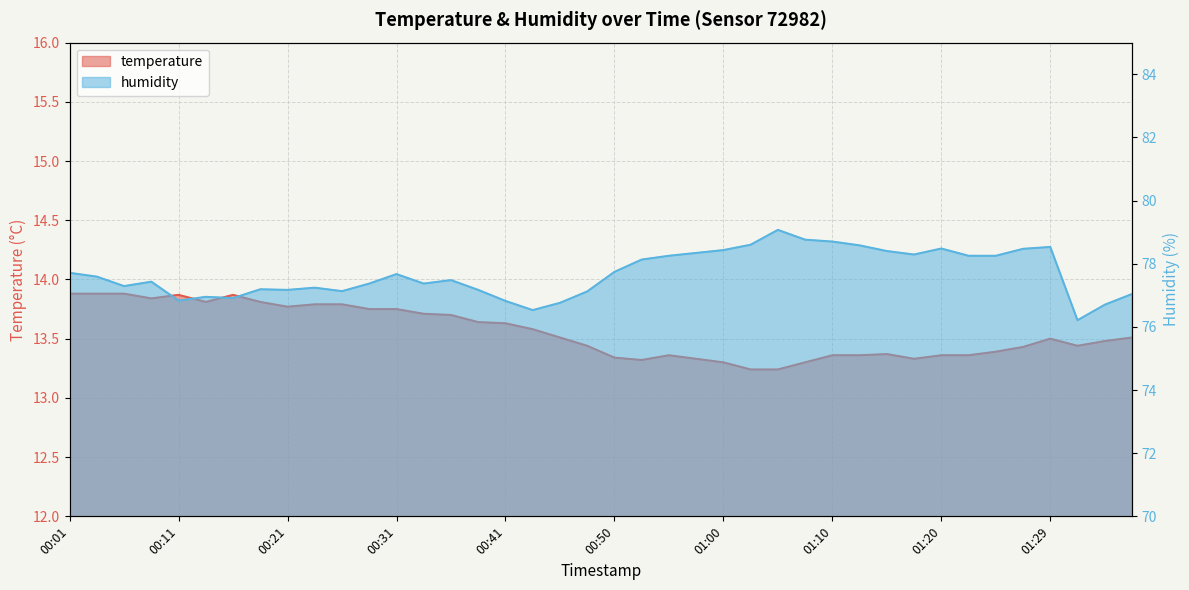

True or false: temperature has more than 0 points higher than both neighbors.

True